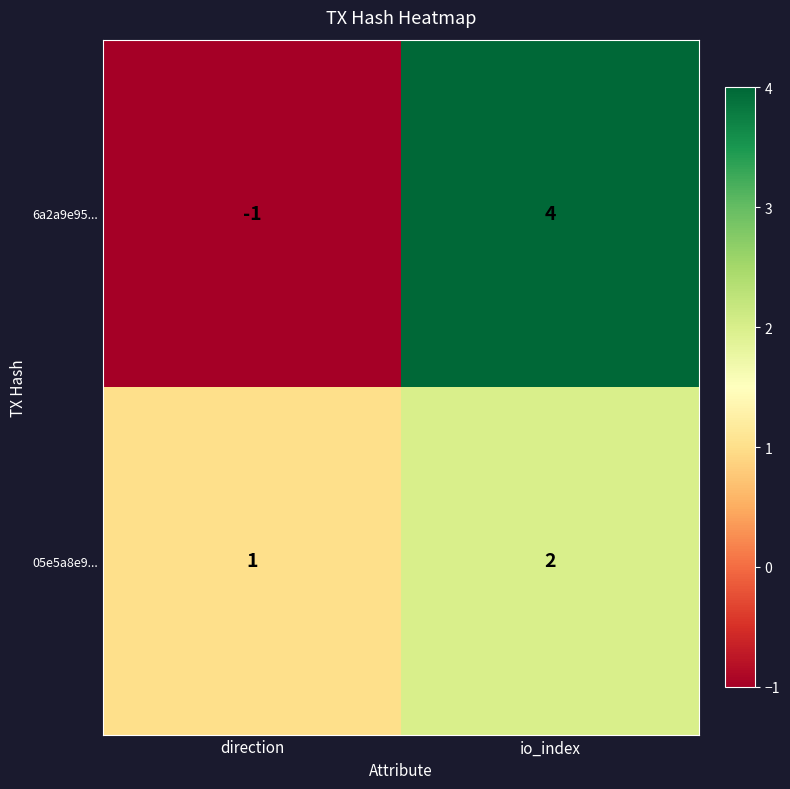

Reading left to right, transcribe all the data shown in this chart.

6a2a9e95...: direction=-1	io_index=4
05e5a8e9...: direction=1	io_index=2